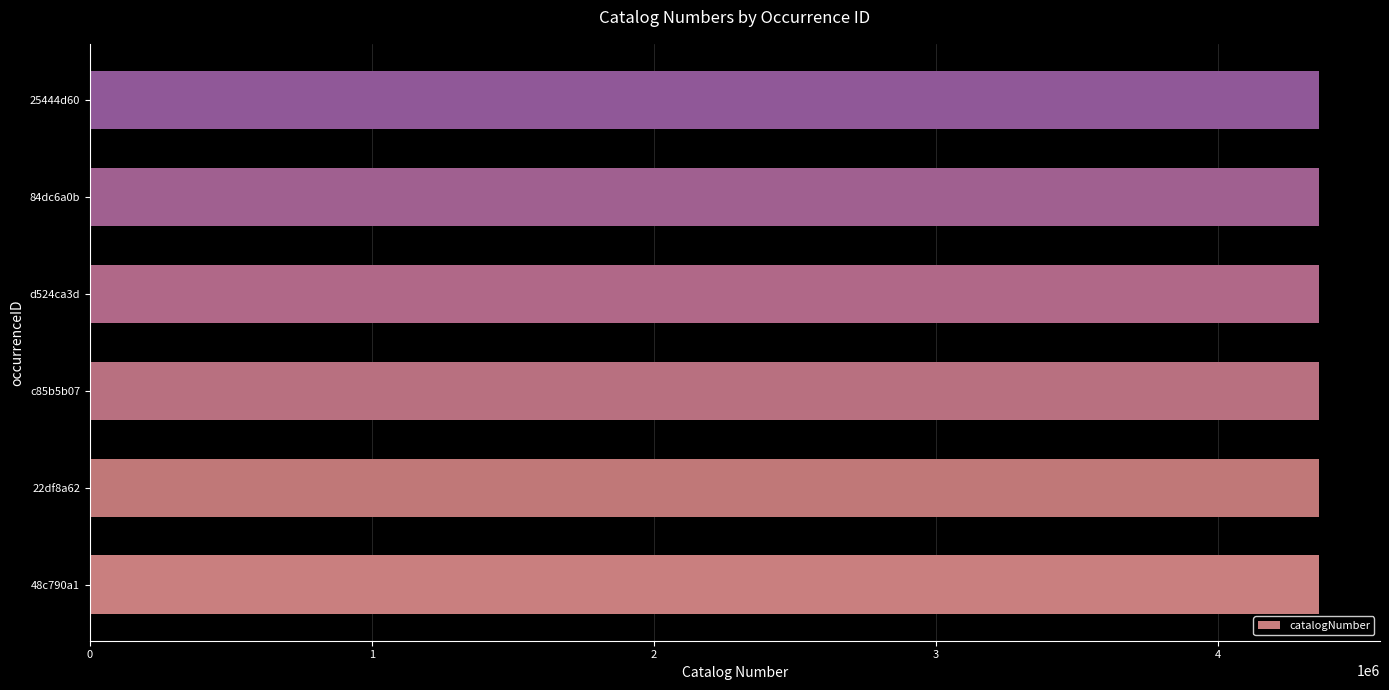

What is the sum of the values at 48c790a1 and 25444d60?

8716367